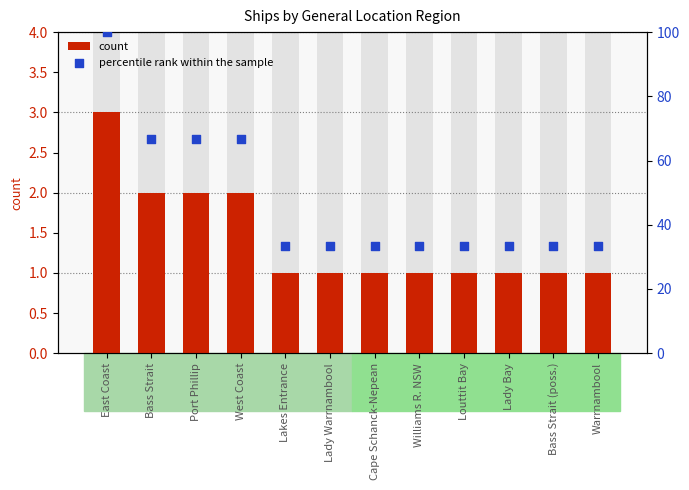

Which series contains the highest Y value?

percentile rank within the sample